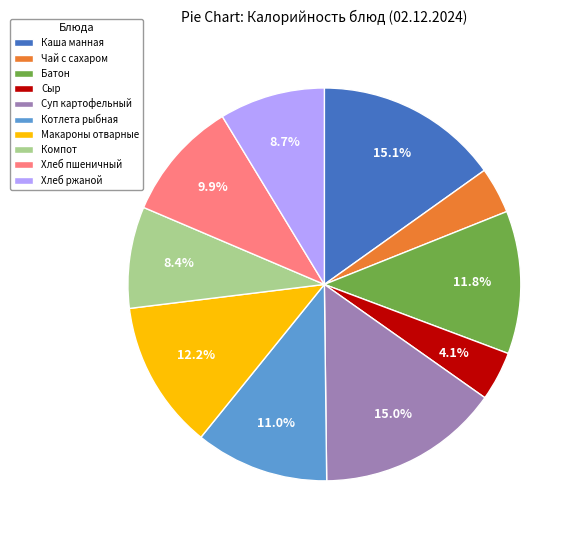

Is there any slice that represents more than half of the pie?

No